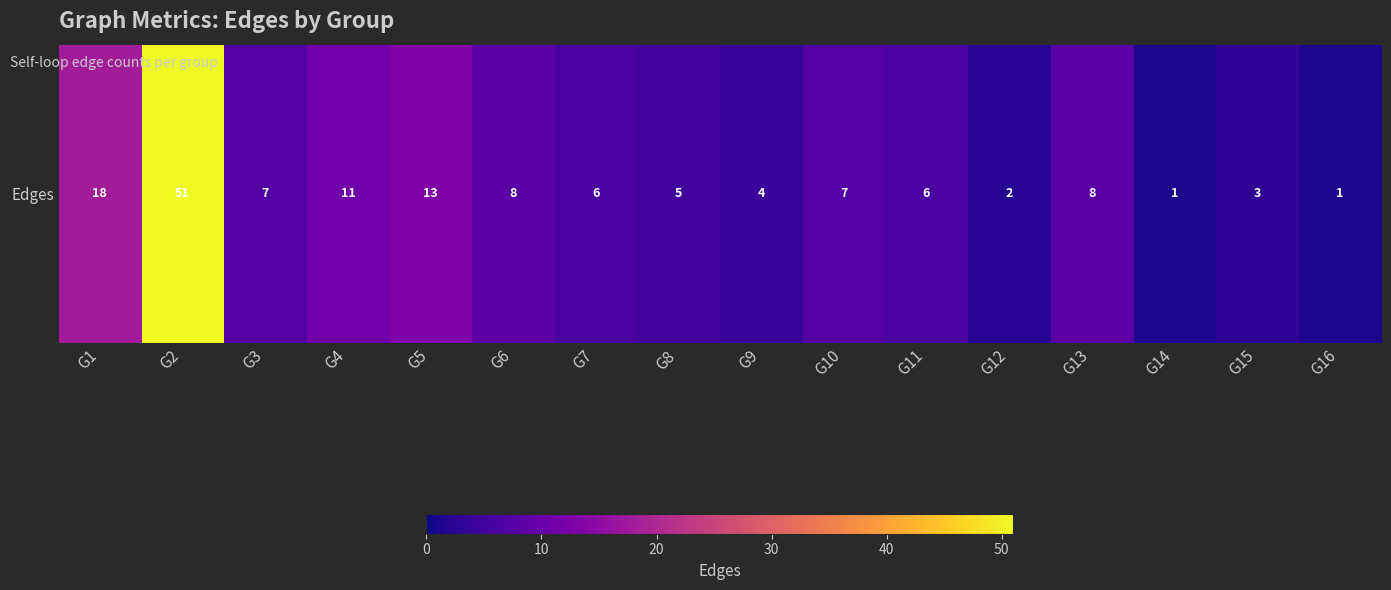

Between G2 and G10, which is larger?

G2